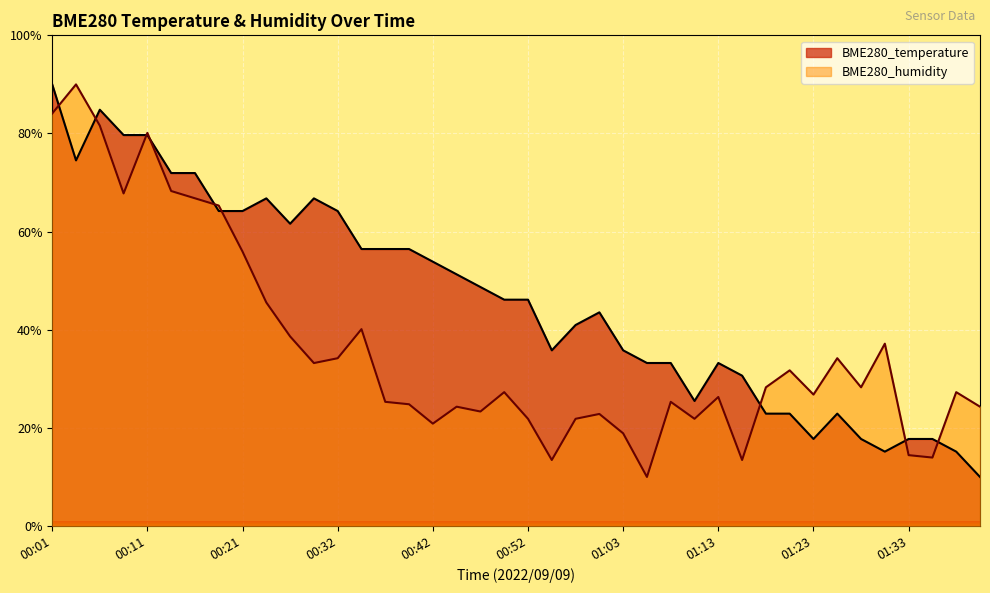

What is the difference between the second highest and second lowest values in the BME280_temperature series?

69.7